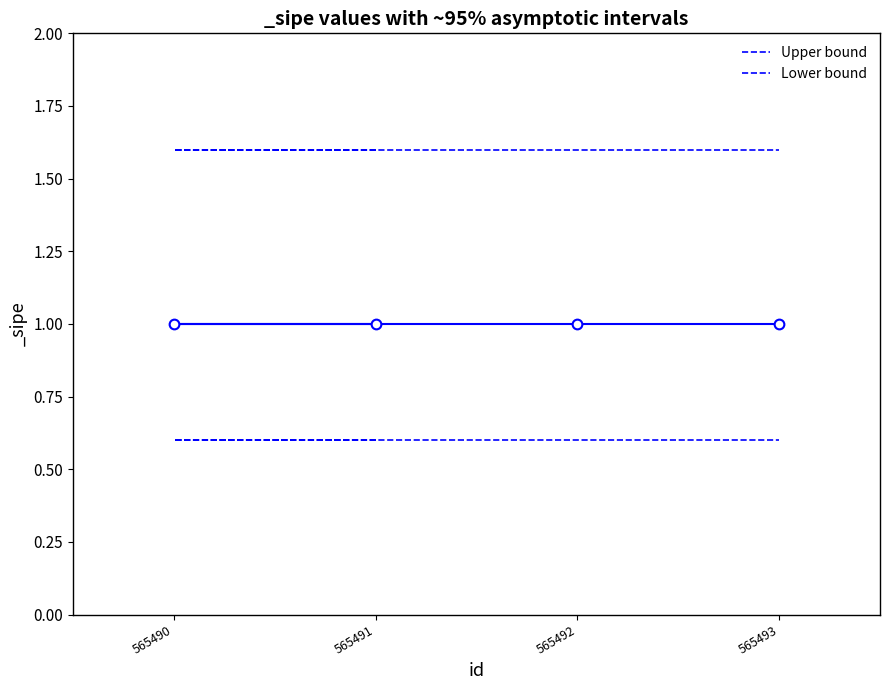

True or false: Lower bound and Upper bound cross at least once.

False